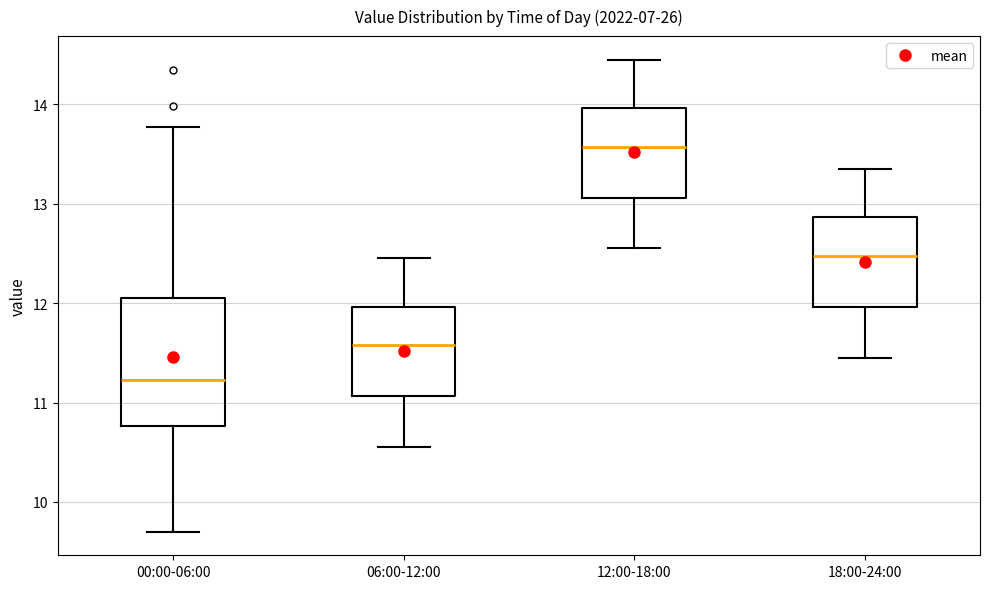

Where is the lower edge of the box for 18:00-24:00 on the y-axis? The values are not printed on the chart, so give them approximately, as read against the axis.

12.0